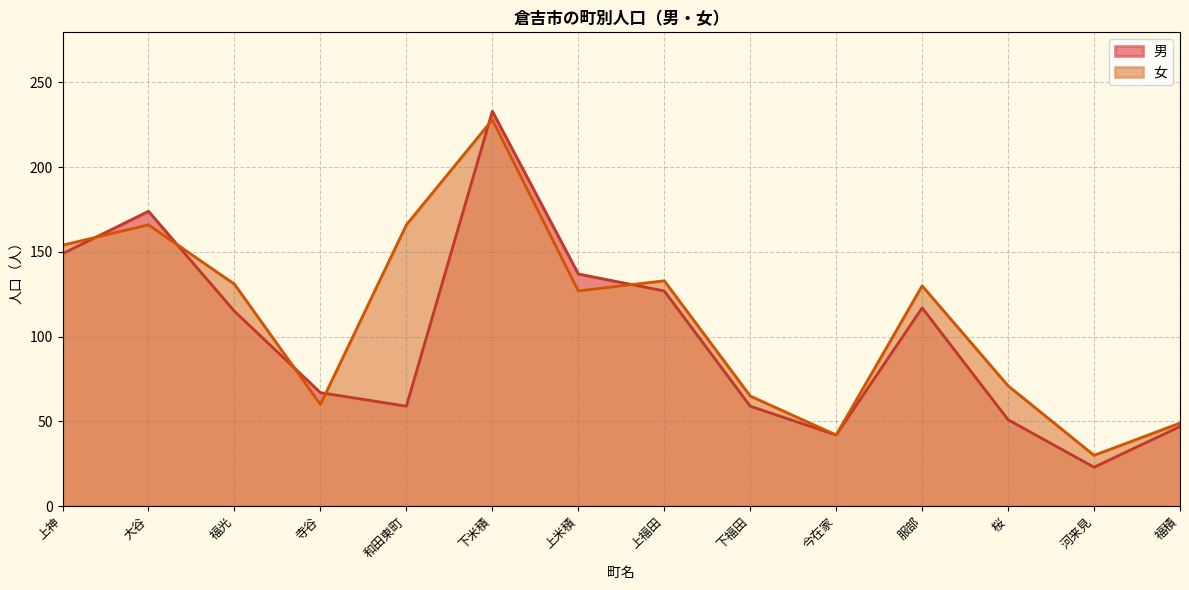

What is the spread (max minus min) of values at 大谷?

8